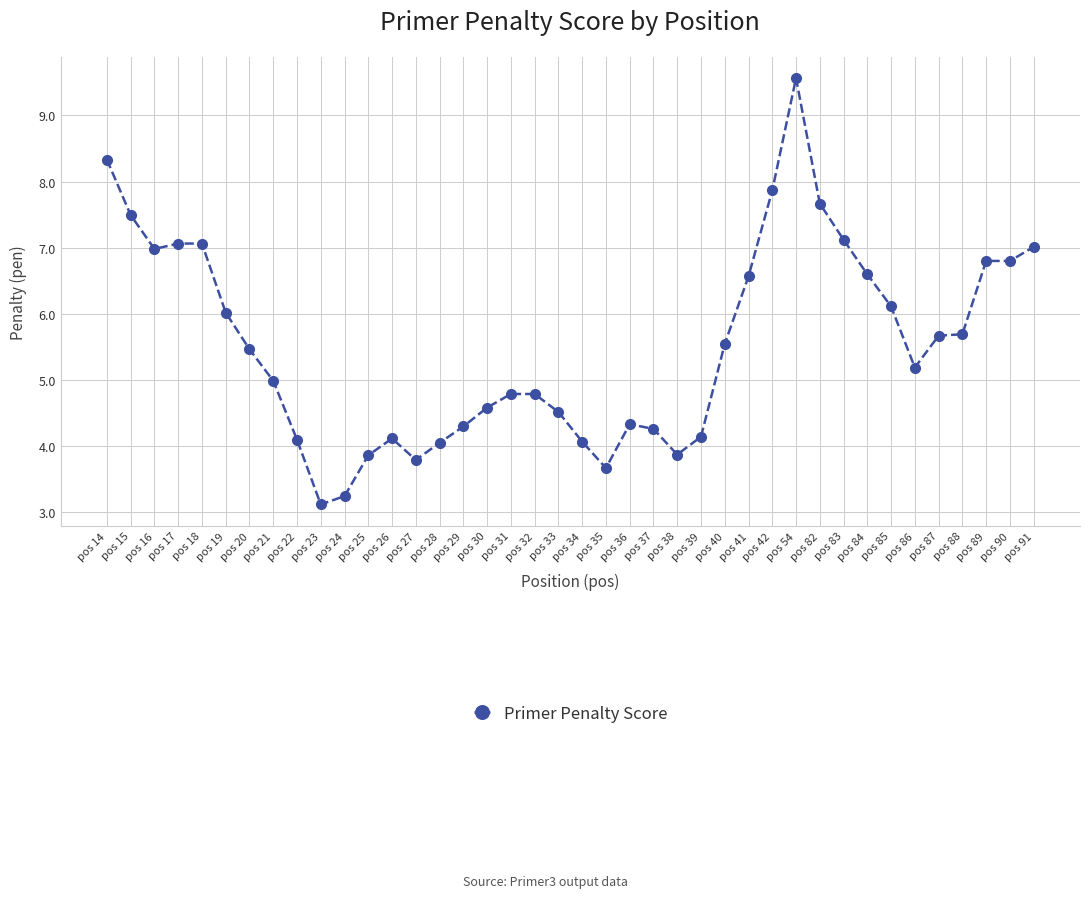

What is the maximum value shown in the chart?

9.6